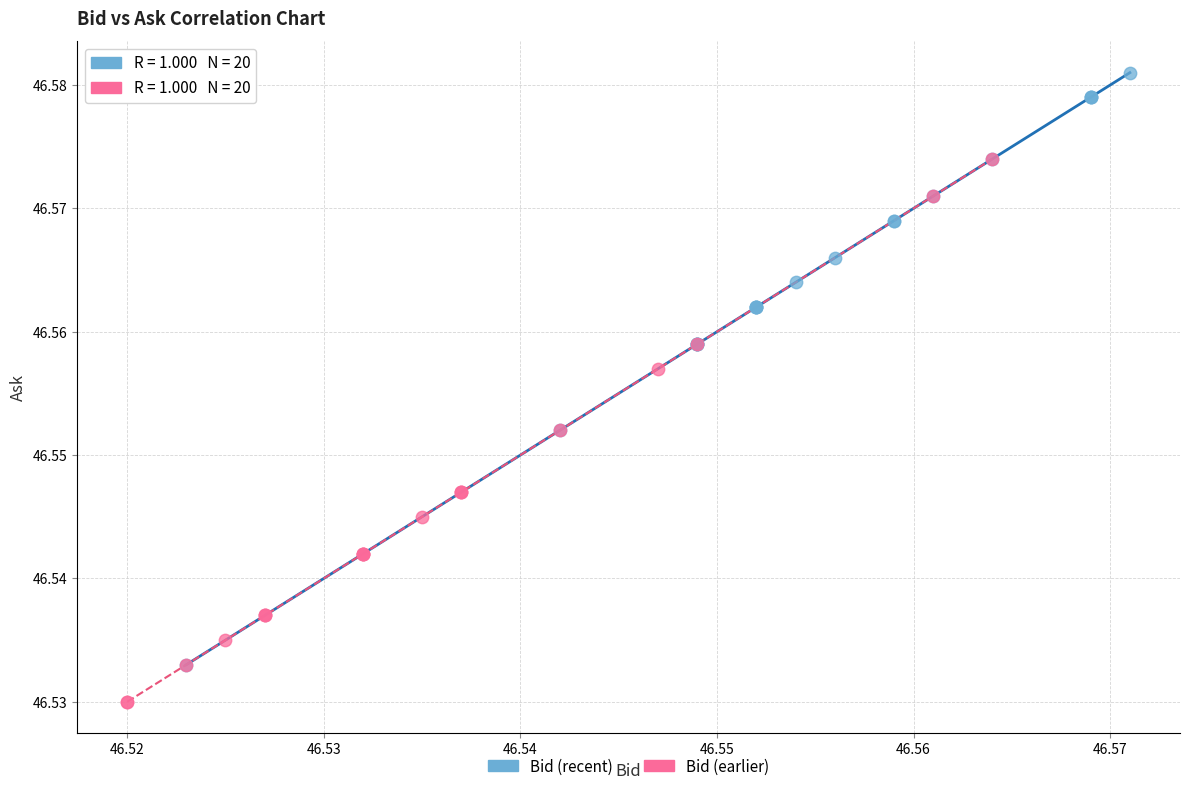

Which series contains the lowest Y value?

Bid (earlier)